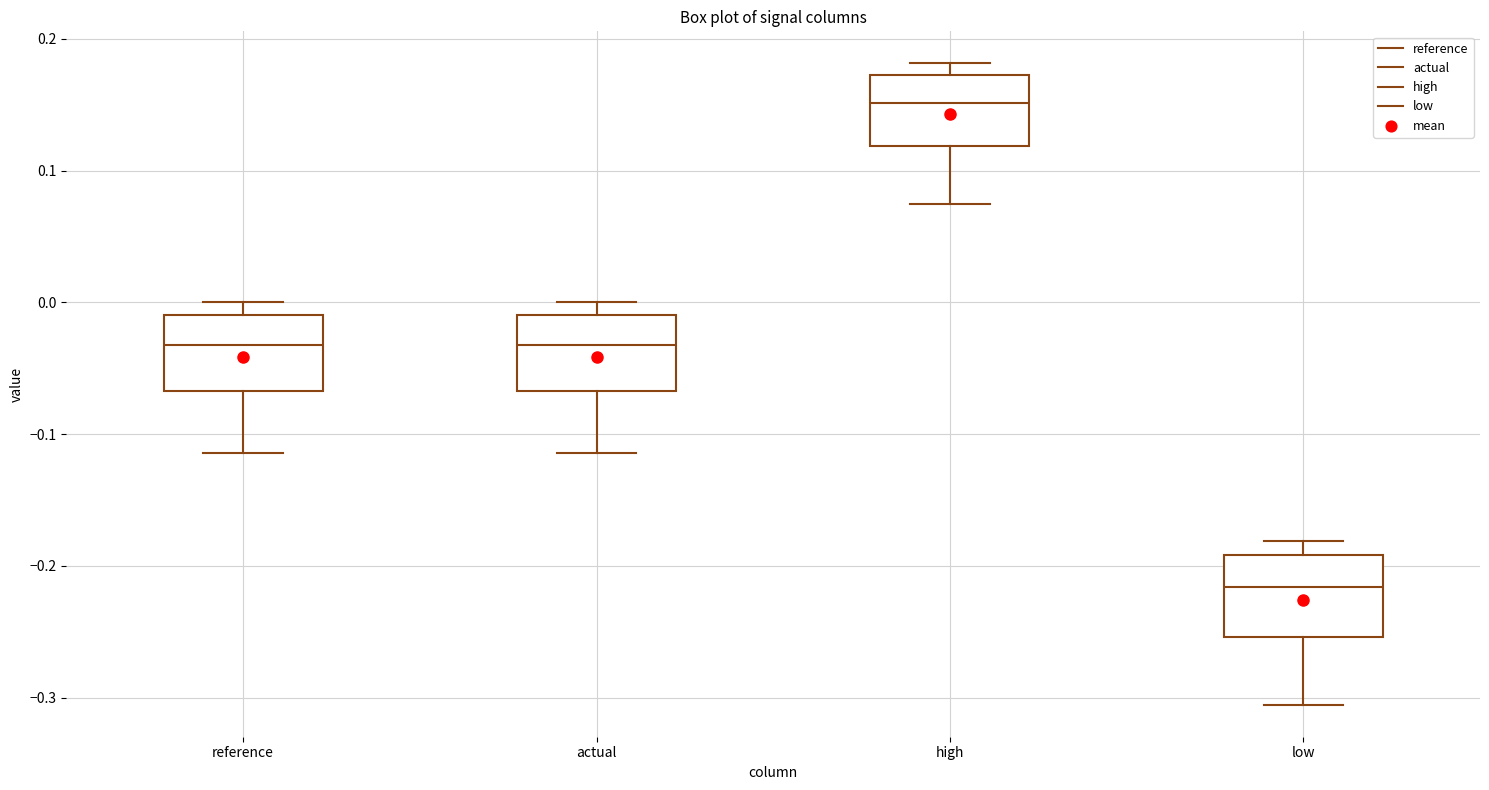

Reading left to right, read every box against the y-axis: the position of its median line, the range the box covers, and the ends of its whiskers. The values are not printed on the chart, so give them approximately, as read against the axis.

reference: median -0.03, box -0.07 to -0.01, whiskers -0.11 to 0.00
actual: median -0.03, box -0.07 to -0.01, whiskers -0.11 to 0.00
high: median 0.15, box 0.12 to 0.17, whiskers 0.07 to 0.18
low: median -0.22, box -0.25 to -0.19, whiskers -0.31 to -0.18